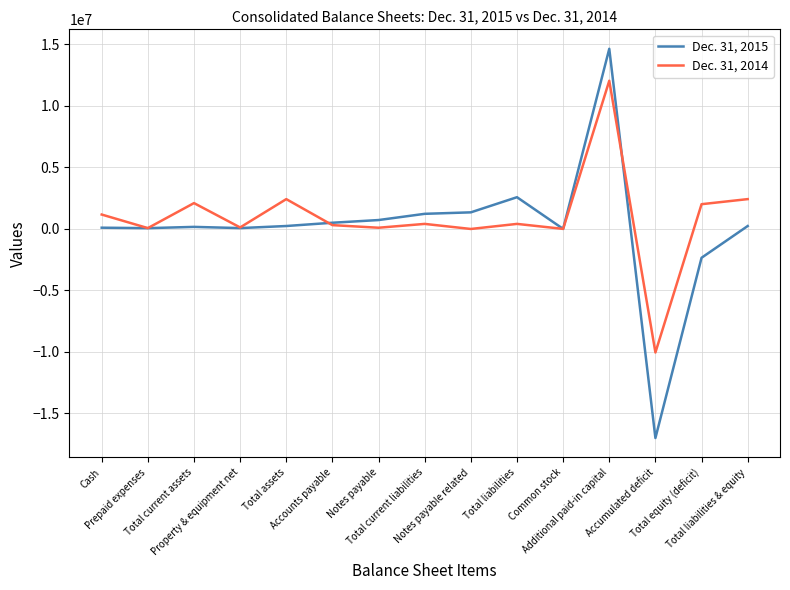

Does the chart display data point markers on the line(s)?

No